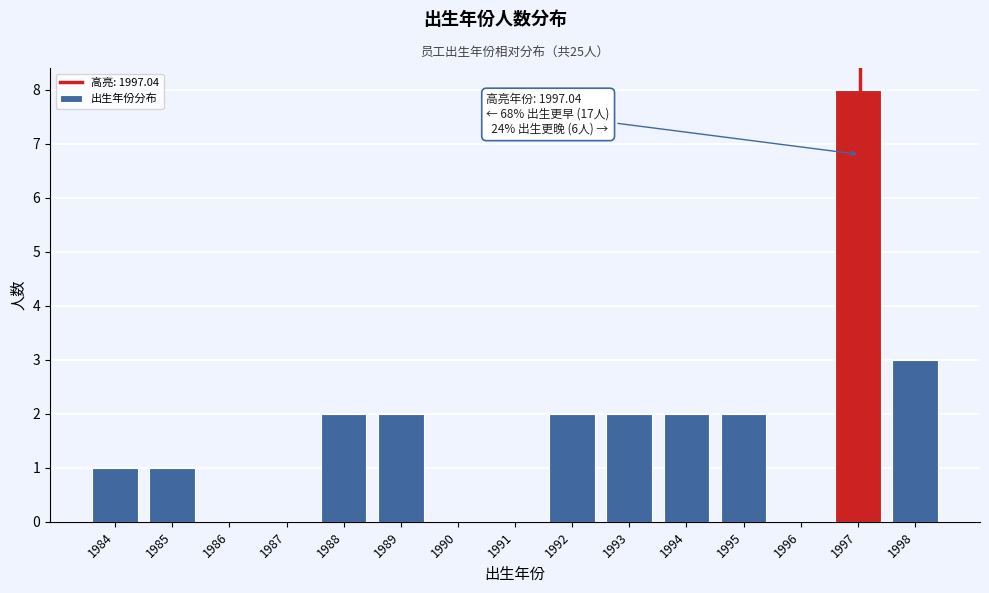

Which range on the x-axis has the tallest bar?

1996.5 to 1997.5